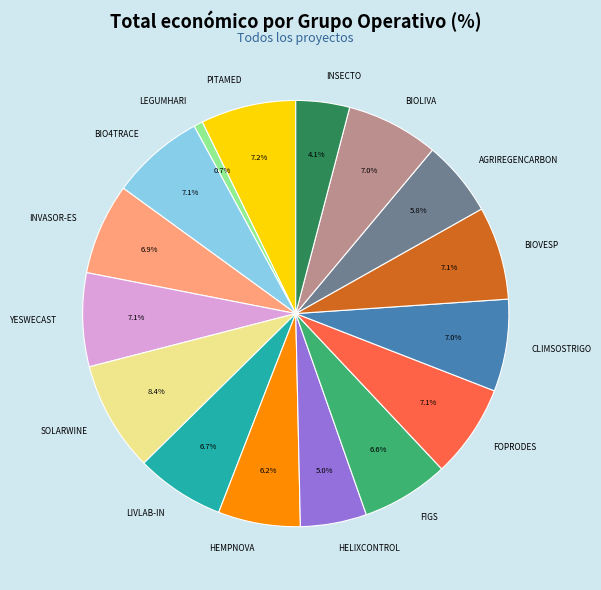

Combined, do INSECTO and SOLARWINE account for over 50%?

No